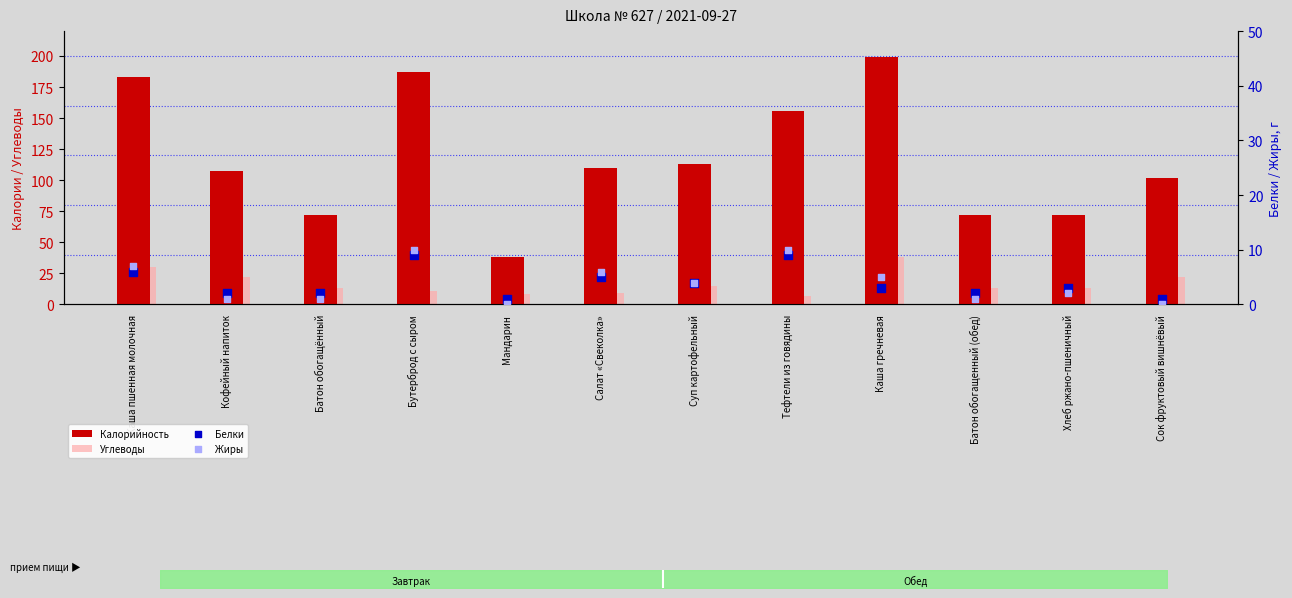

At which category is the sum across all series the highest?

Каша гречневая